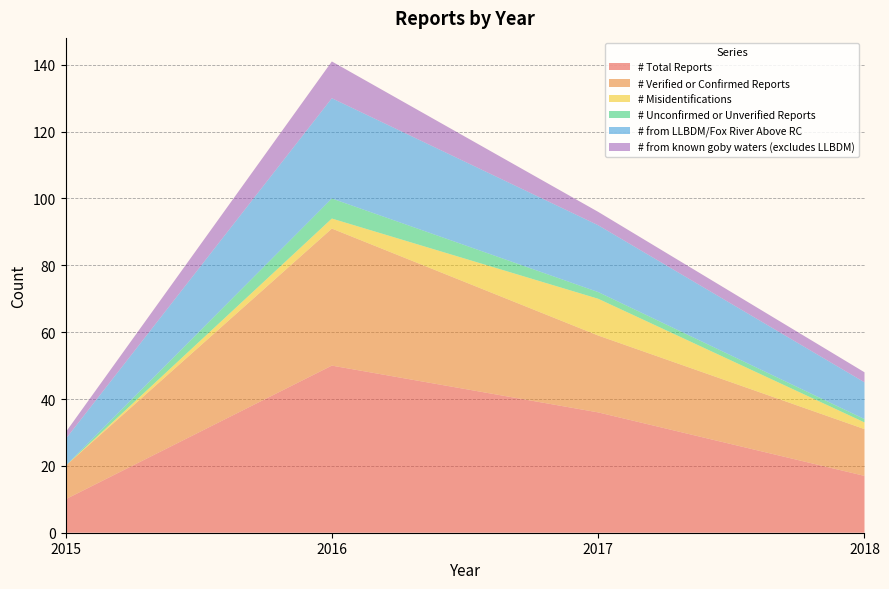

Reading left to right, extract all data points from this chart.

# Total Reports: 2015=10	2016=50	2017=36	2018=17
# Verified or Confirmed Reports: 2015=10	2016=41	2017=23	2018=14
# Misidentifications: 2015=0	2016=3	2017=11	2018=2
# Unconfirmed or Unverified Reports: 2015=0	2016=6	2017=2	2018=1
# from LLBDM/Fox River Above RC: 2015=8	2016=30	2017=20	2018=11
# from known goby waters (excludes LLBDM): 2015=2	2016=11	2017=4	2018=3